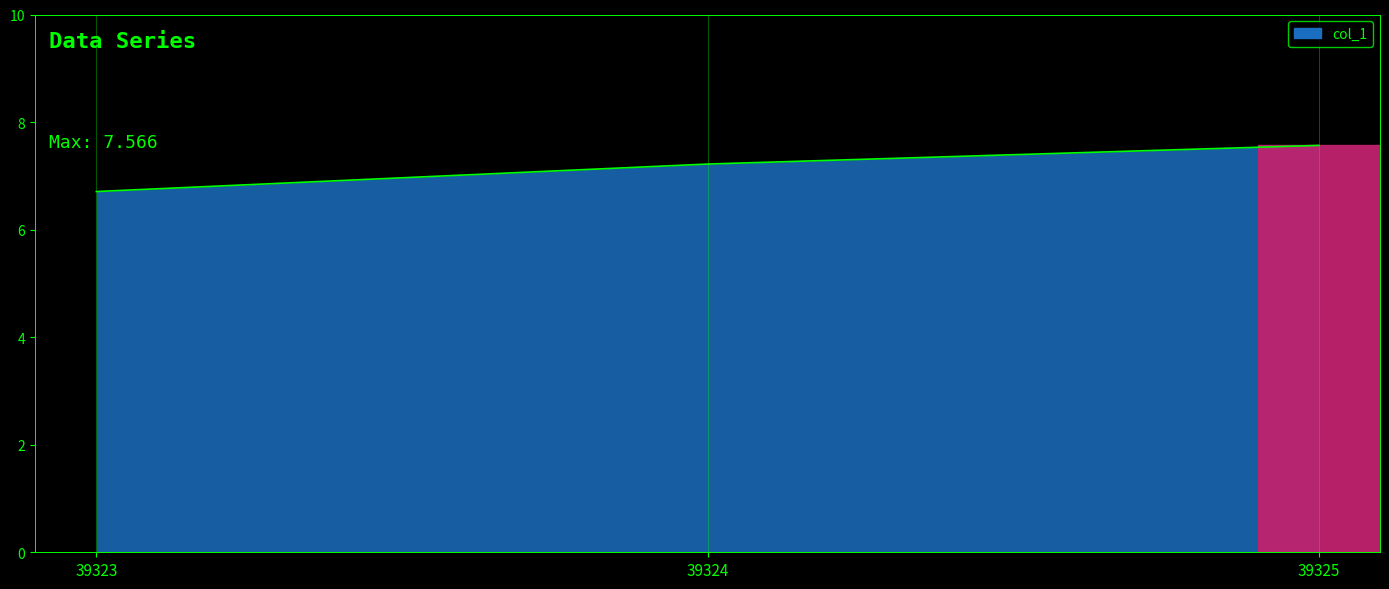

The chart shows a value of 7.6 at 39325. True or false?

True